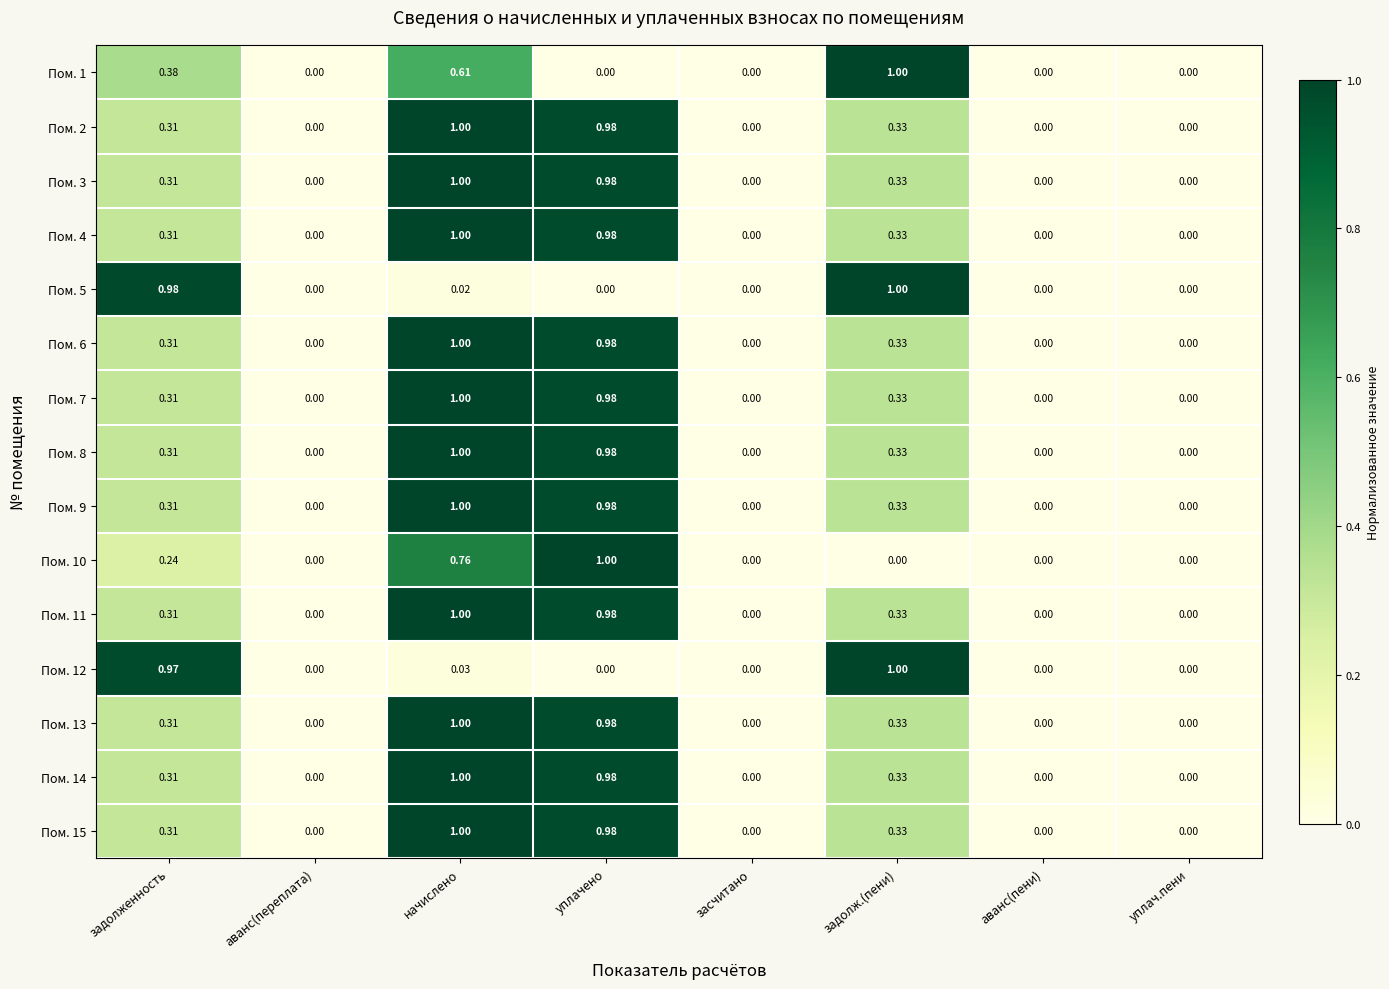

Is the value of Пом. 3 at задолж.(пени) greater than the value of Пом. 12 at аванс(пени)?

Yes